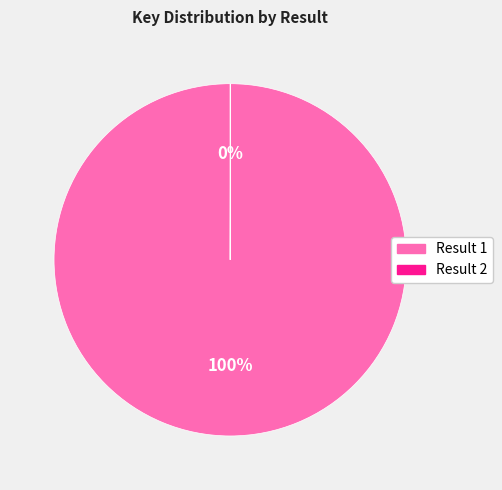

What is the majority slice?

Result 1